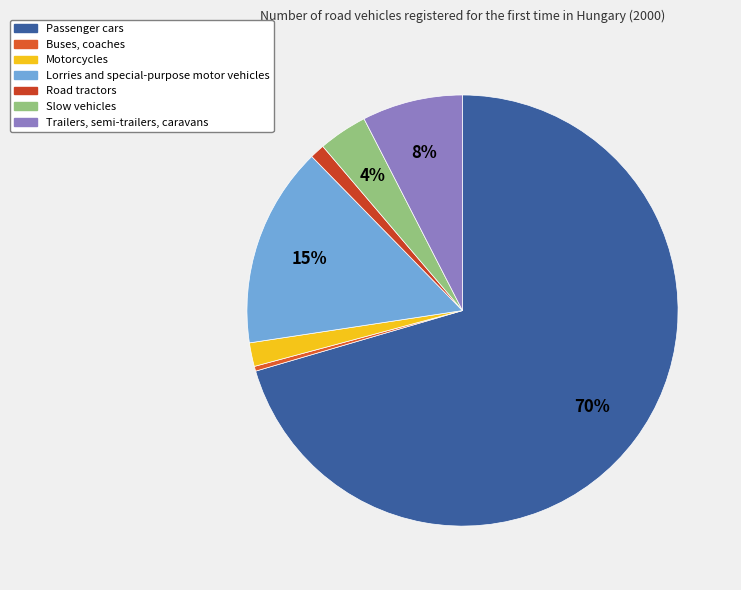

Approximately how many times larger is the value at Lorries and special-purpose motor vehicles compared to Trailers, semi-trailers, caravans?

2.0